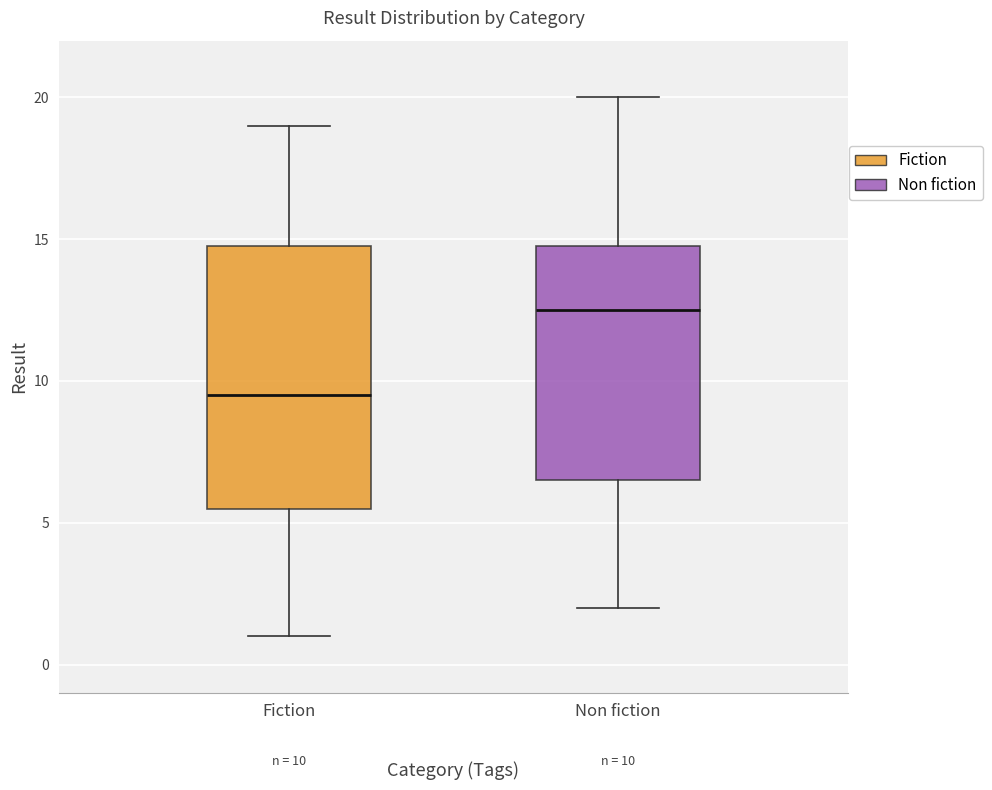

Comparing the boxes themselves (not the whiskers), which one is the tallest?

Fiction